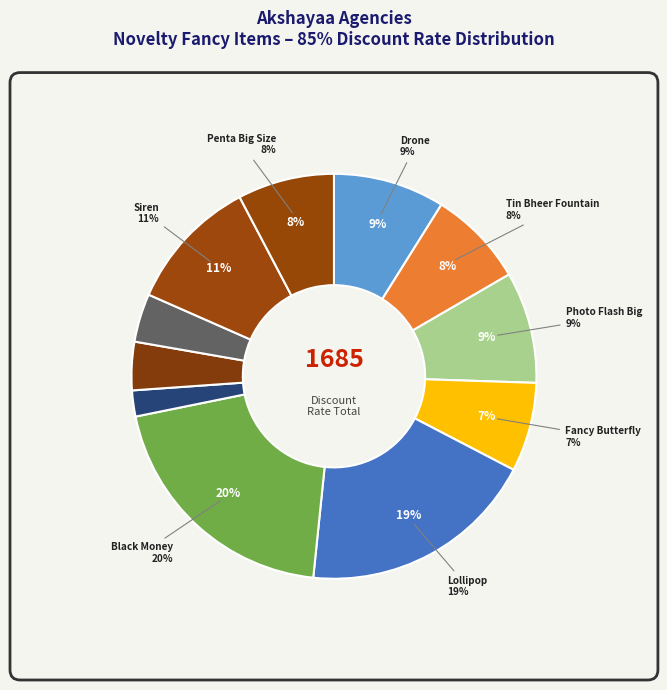

Do Penta Big Size and Drone (5 pcs) together represent more than half of the pie?

No